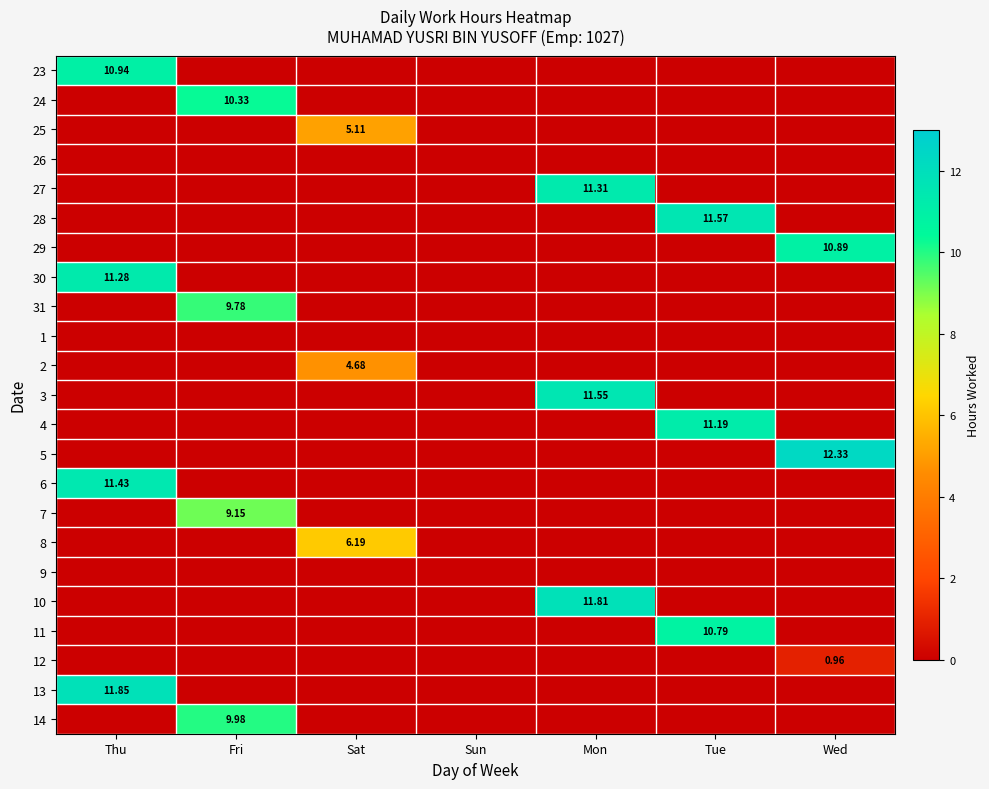

How many positive values does the 2 series have?

1